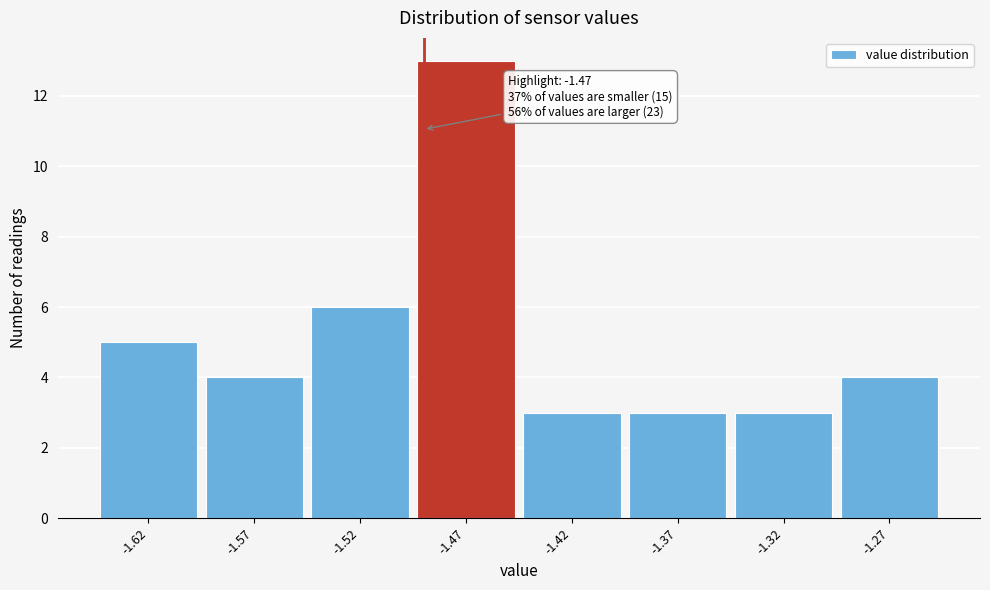

Reading left to right, list all the values displayed in this chart.

-1.62=5	-1.57=4	-1.52=6	-1.47=13	-1.42=3	-1.37=3	-1.32=3	-1.27=4